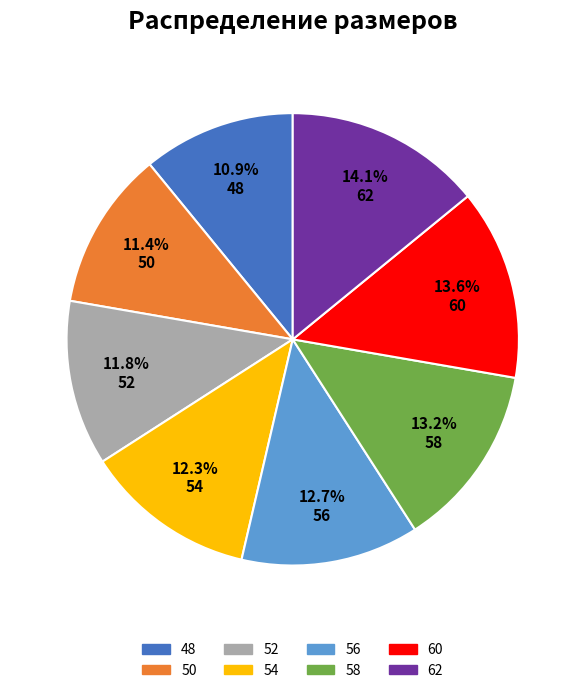

What portion of the pie excludes 50?

88.6%